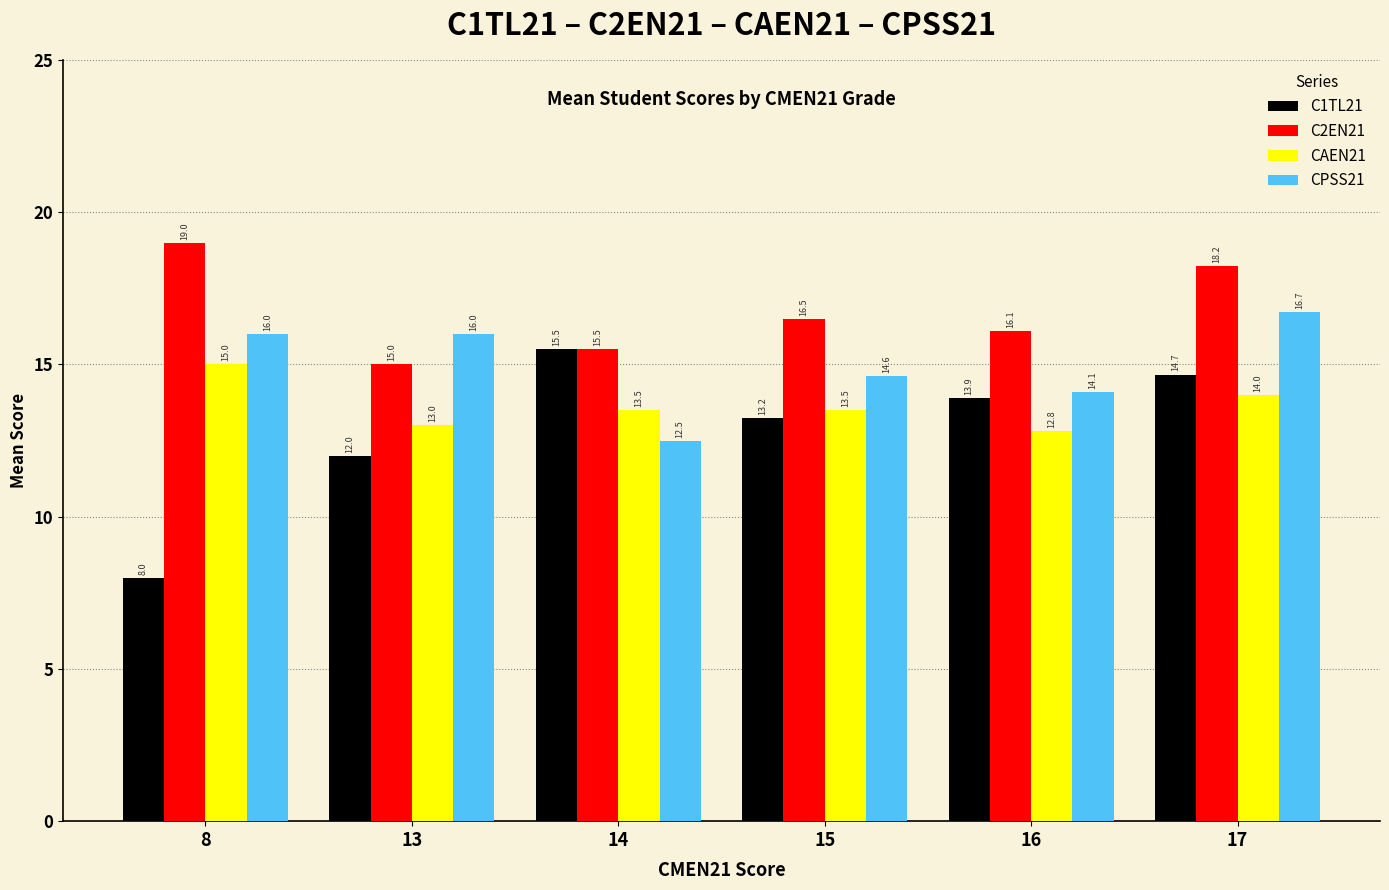

Is it true that CPSS21 equals 10.3 at 13?

False